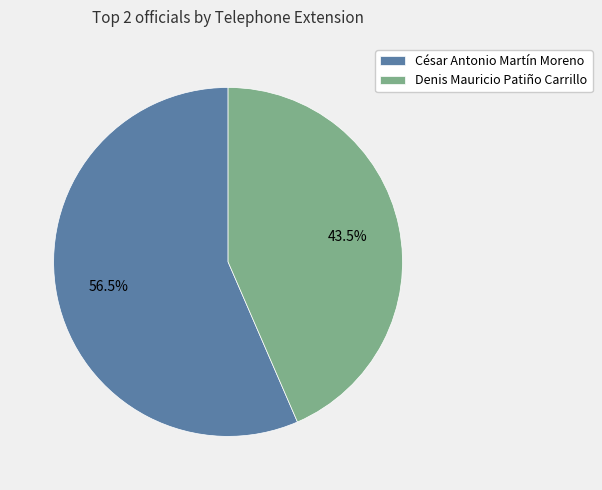

Rank the categories by value from lowest to highest.

Denis Mauricio Patiño Carrillo, César Antonio Martín Moreno